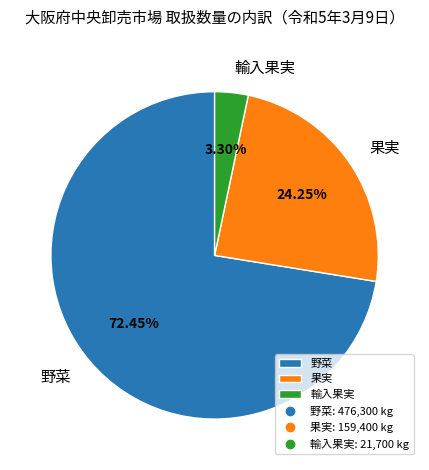

Is the sum of 輸入果実 and 果実 greater than half?

No